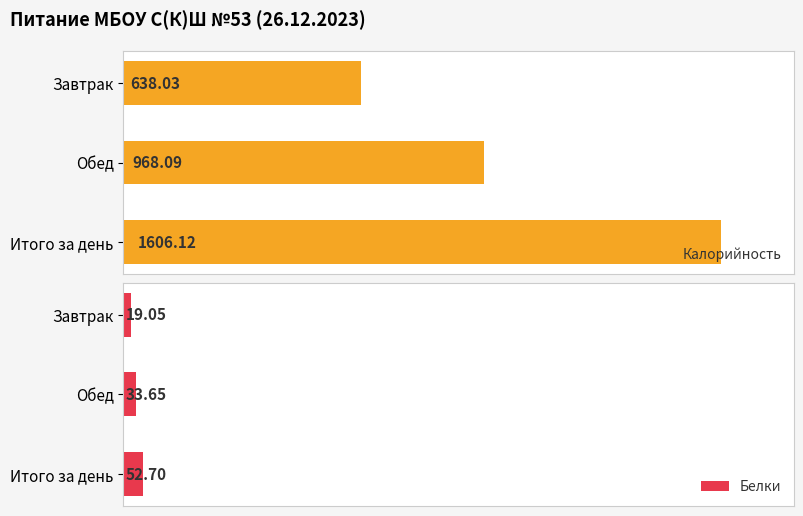

At which label is Белки closest to 35?

Обед